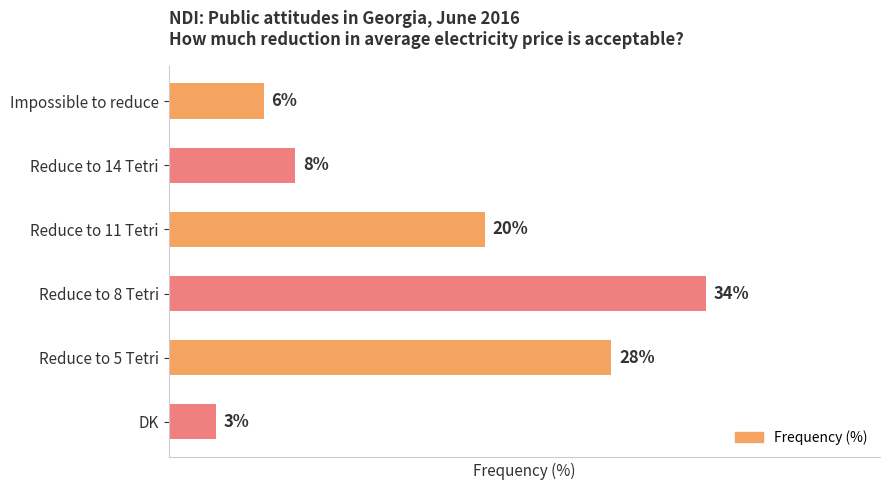

Which has a higher value, Reduce to 11 Tetri or Reduce to 5 Tetri?

Reduce to 5 Tetri